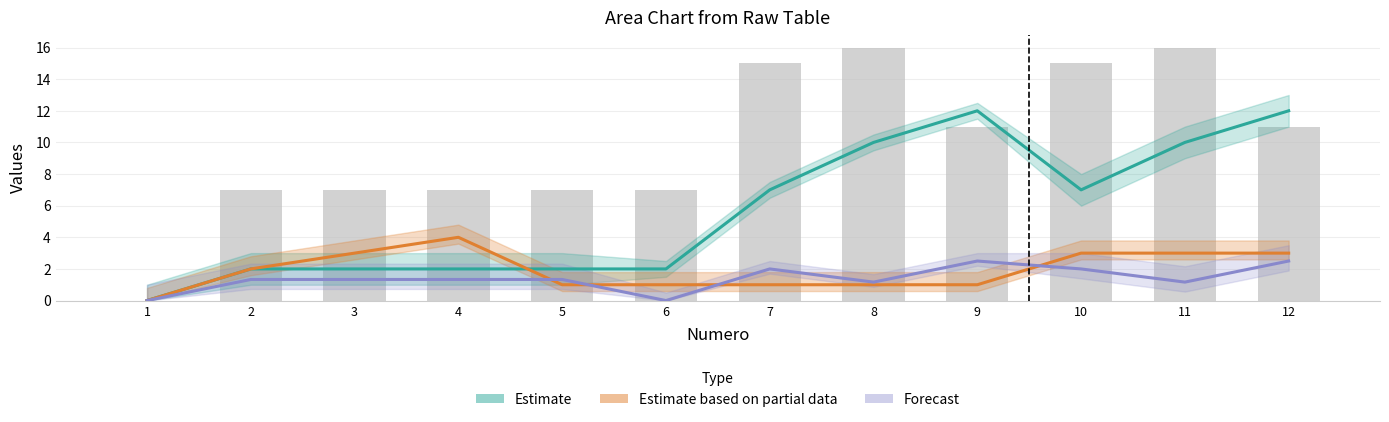

At how many categories does at least one series exceed 10?

2